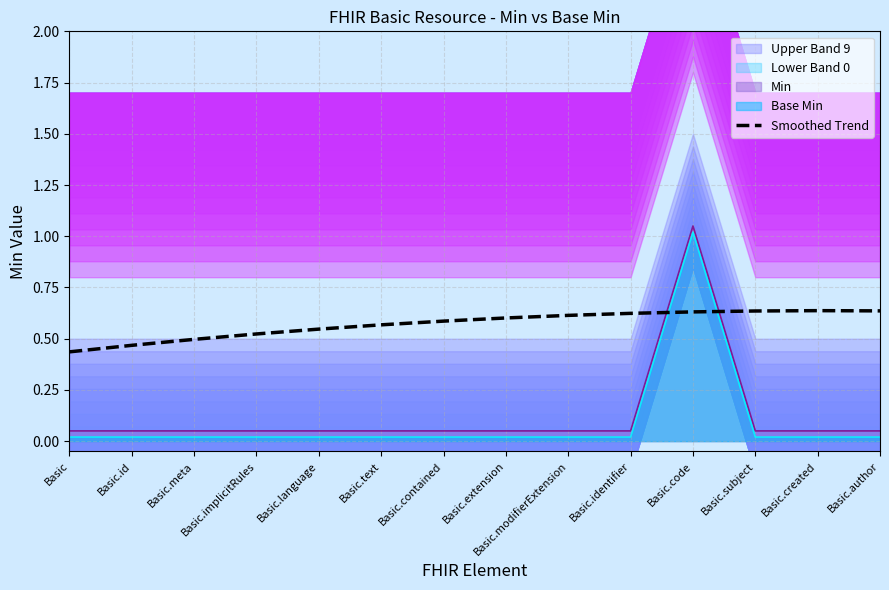

Is it true that the value at Basic.meta is 0.5?

True